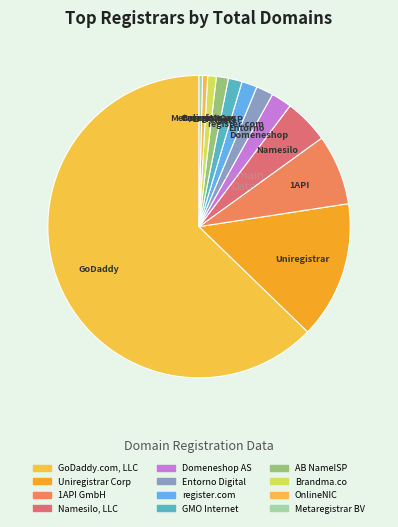

Does GoDaddy.com, LLC account for over 50% of the chart?

Yes